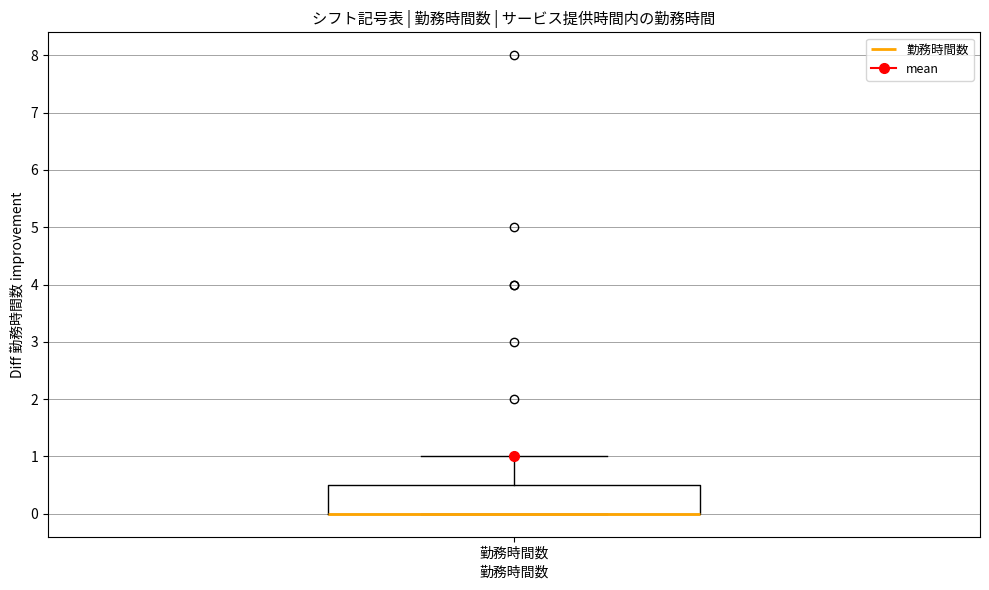

Where is the lower edge of the box for 勤務時間数 on the y-axis? The values are not printed on the chart, so give them approximately, as read against the axis.

0.0